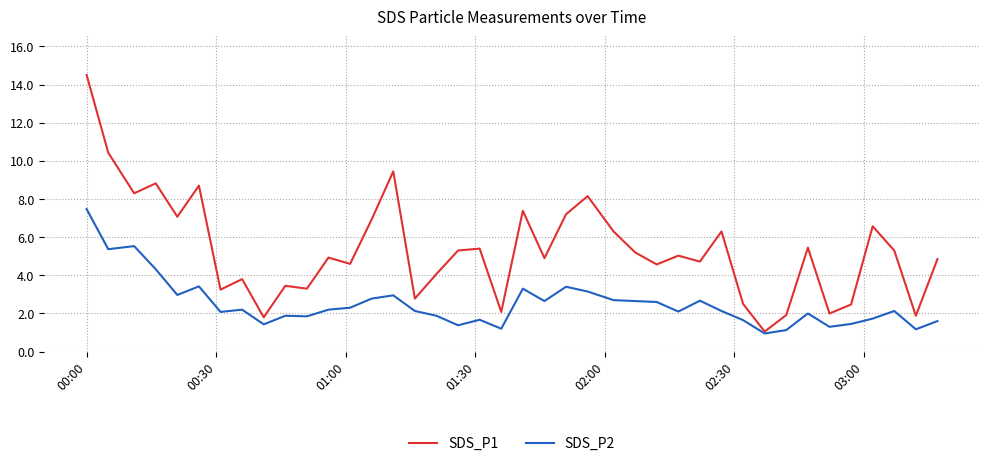

Which series has the largest range (max minus min)?

SDS_P1